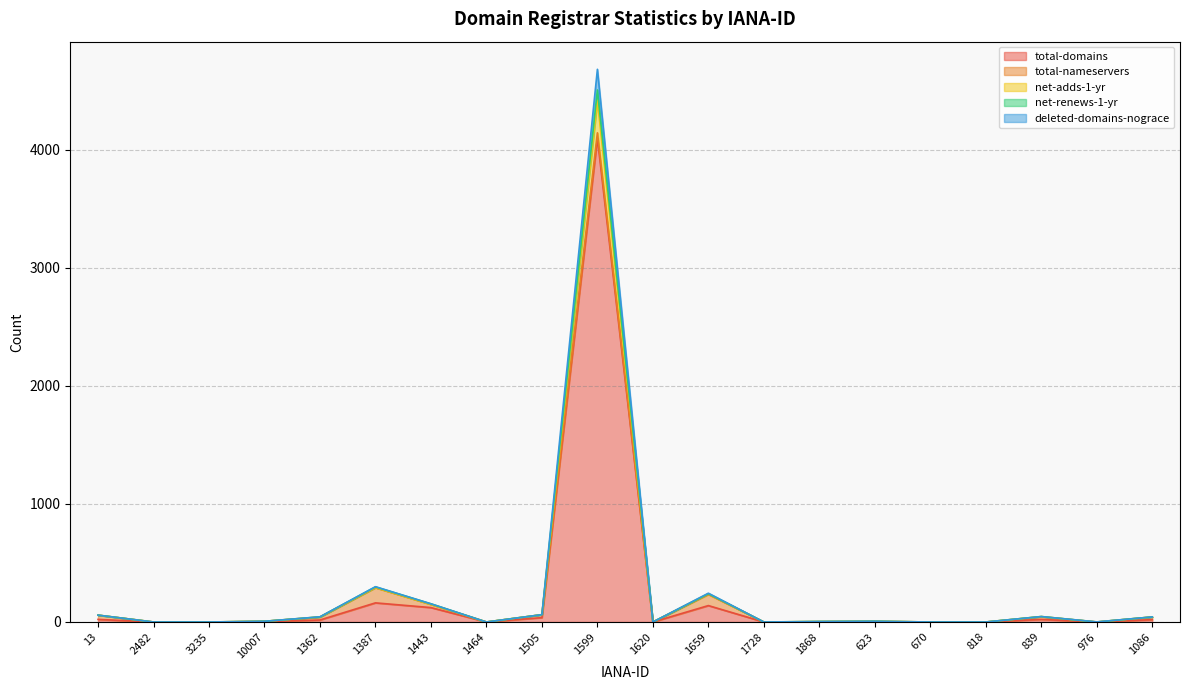

True or false: total-domains has more than 1 points higher than both neighbors.

True